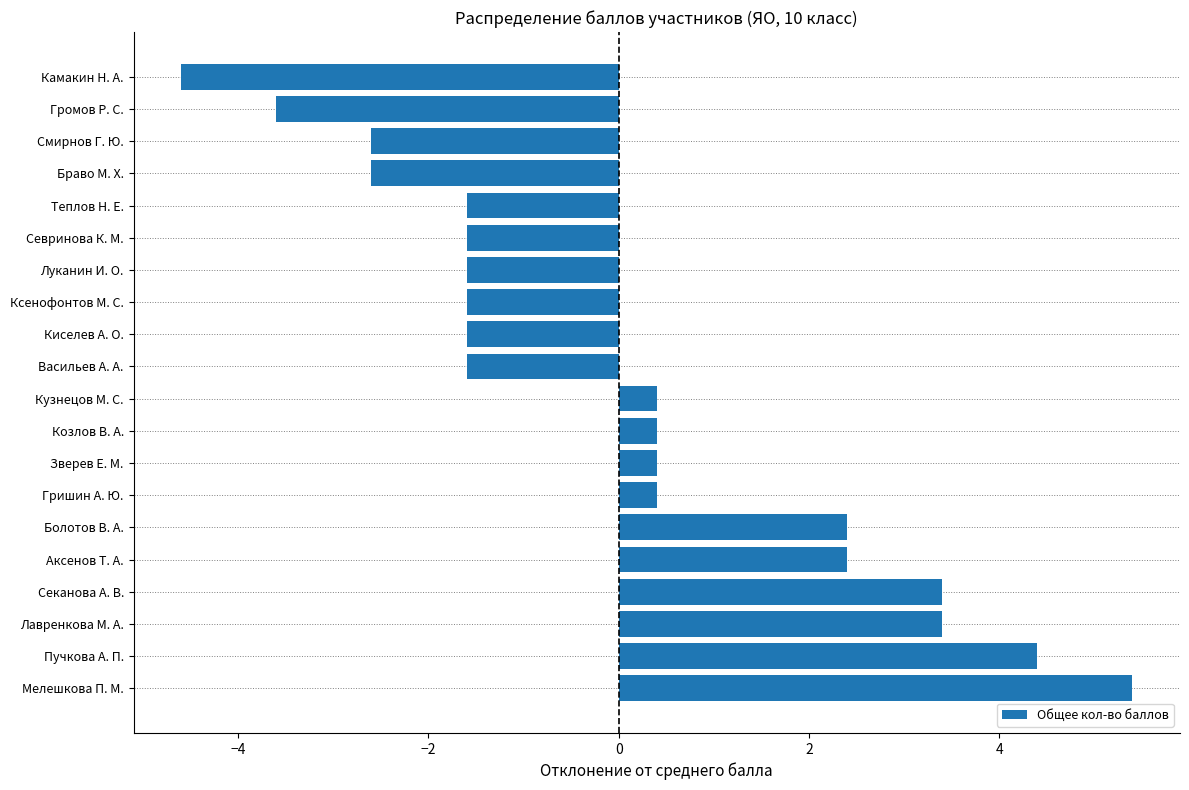

Read the value at Гришин А. Ю..

0.4